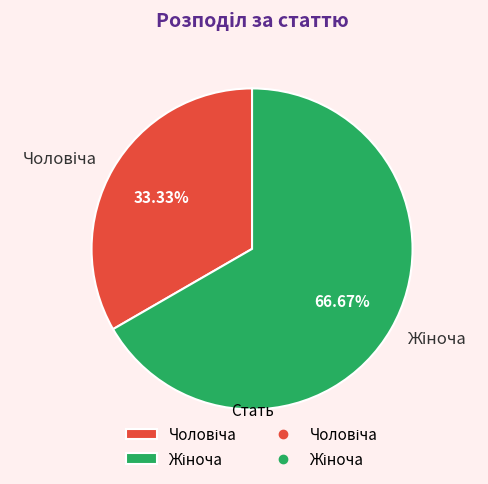

Count the number of slices in the pie.

2